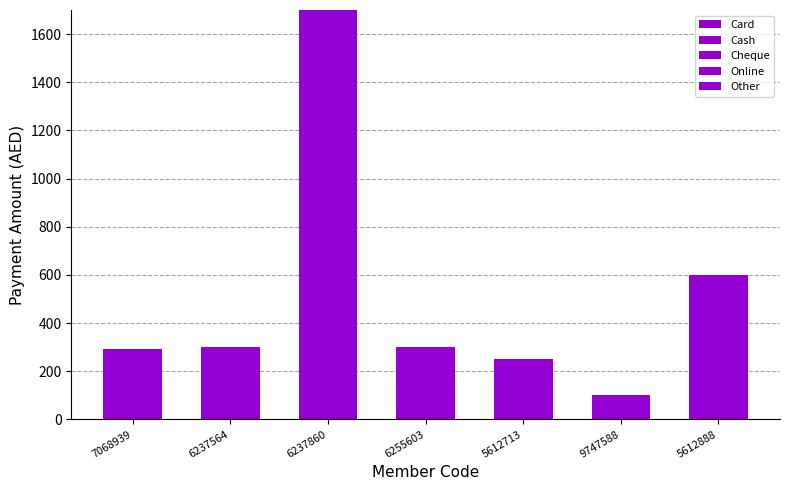

The value of Card at 5612888 is 600. True or false?

True